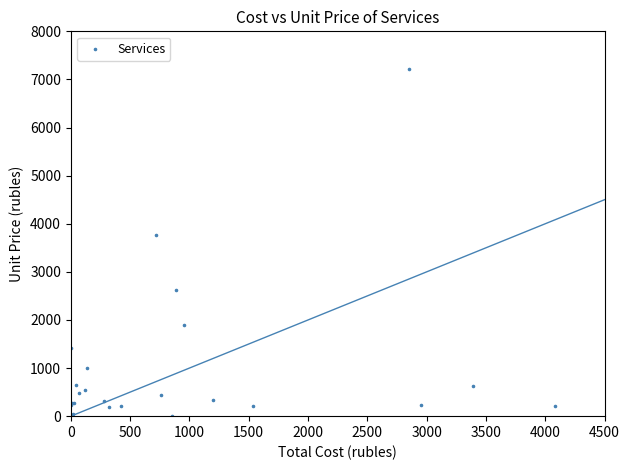

What Y value in the scatter plot is closest to 3615?

3758.3